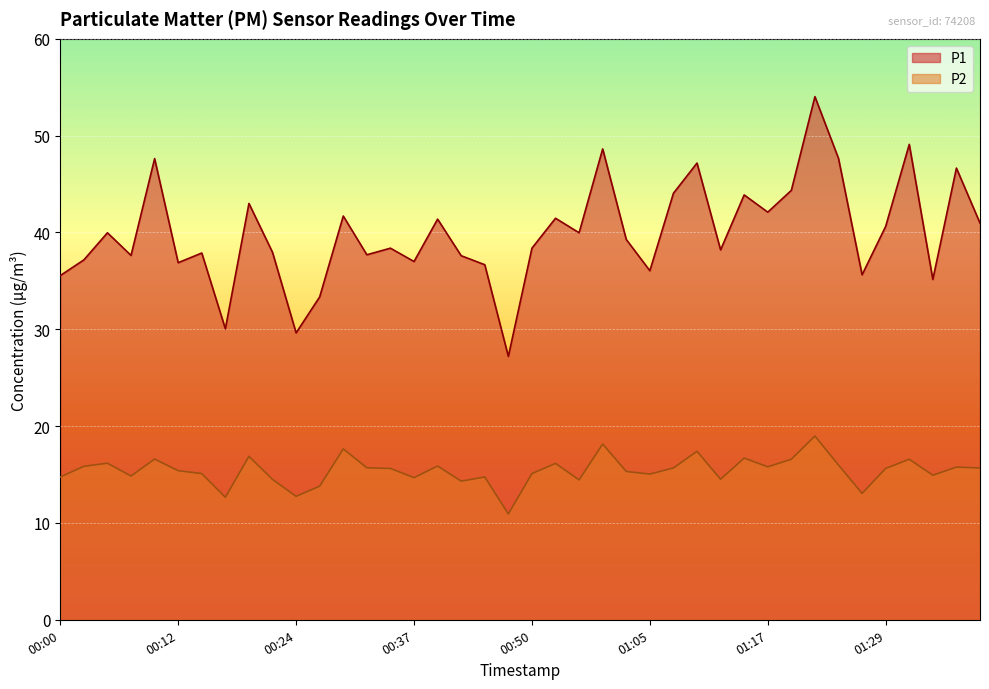

How many values in the P2 series are below 15?

14